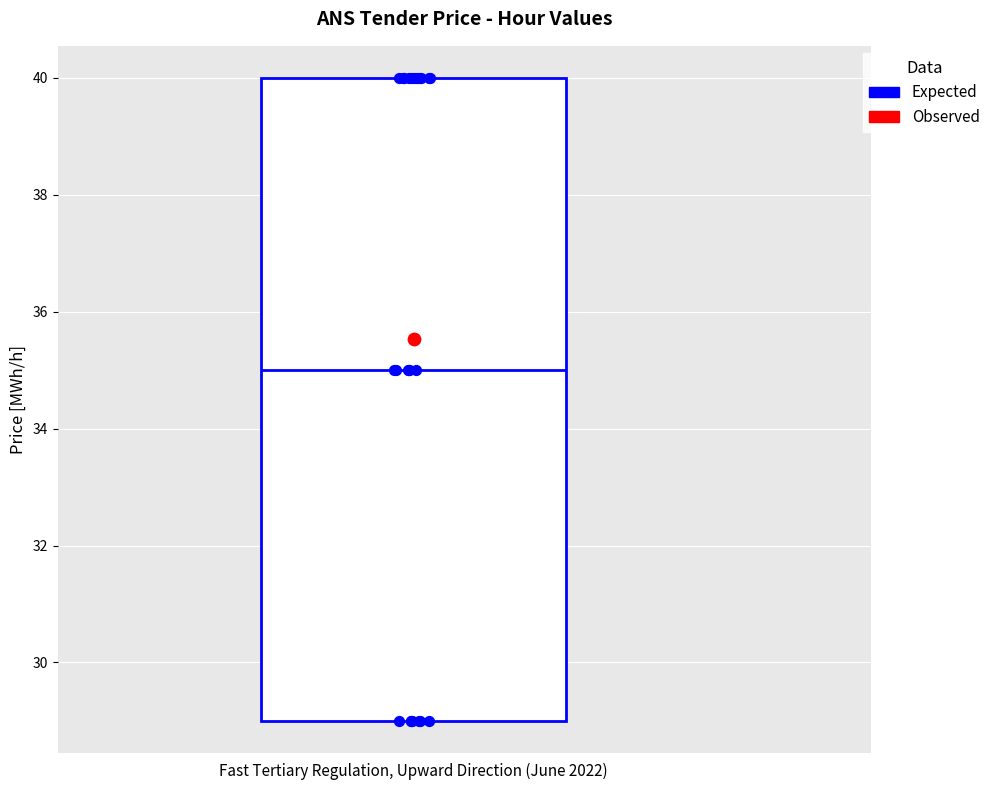

Transcribe this box plot: give where the median line is, the range the box spans, and where the two whiskers end, as read against the y-axis. The values are not printed on the chart, so give them approximately, as read against the axis.

median 35, box 29 to 40, whiskers 29 to 40